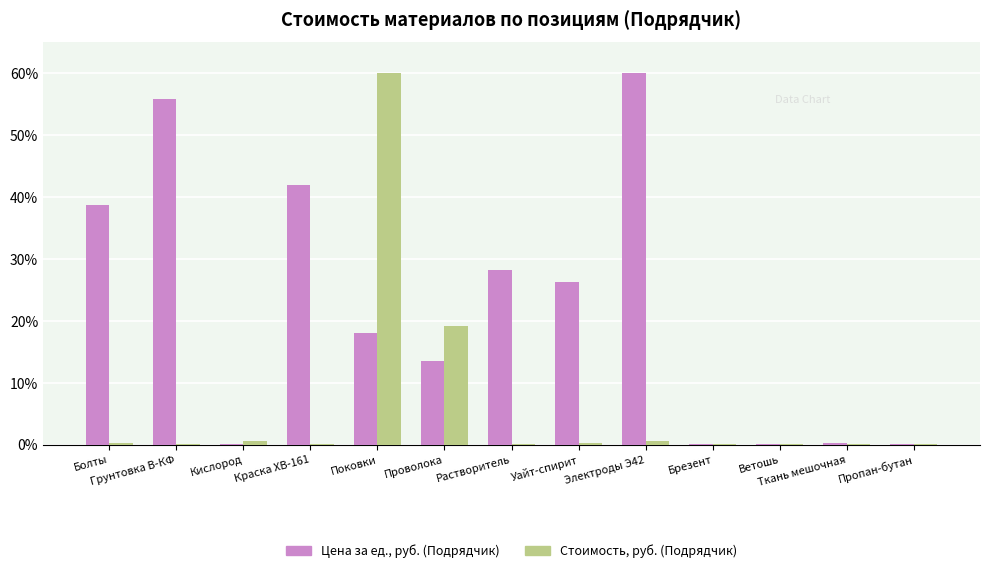

Which series has the largest total across all categories?

Цена за ед., руб. (Подрядчик)